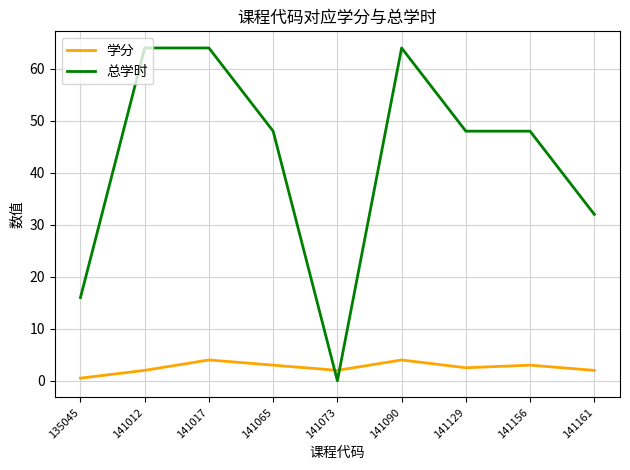

Is it true that 总学时 equals 64.0 at 141012?

True